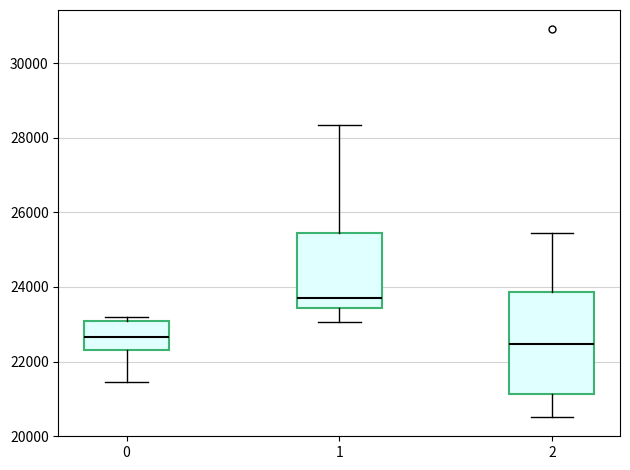

Where does the lower whisker of the box at x = 2 end on the y-axis? The values are not printed on the chart, so give them approximately, as read against the axis.

20600